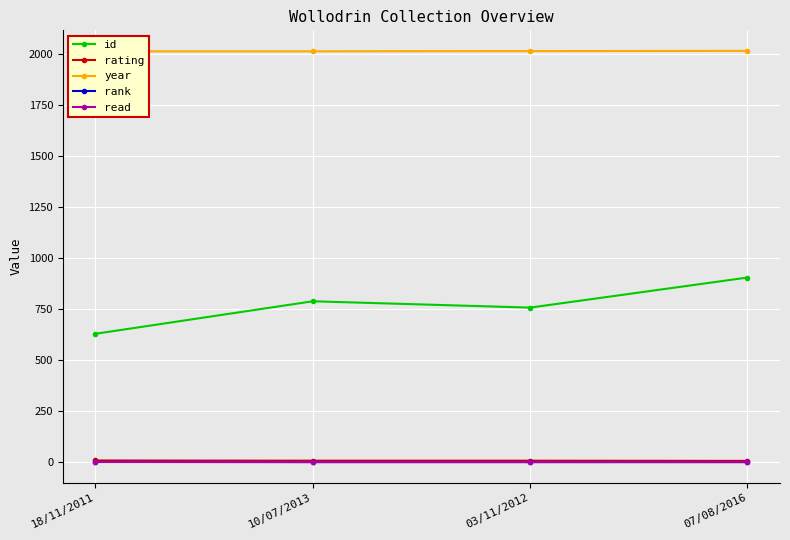

What is the average value of the rank series?

1